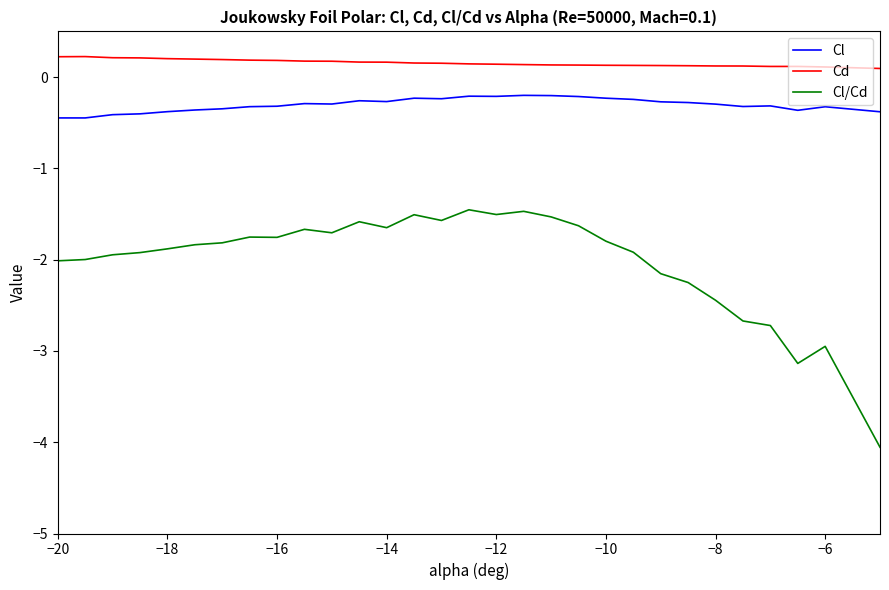

Which series has the largest range (max minus min)?

Cl/Cd